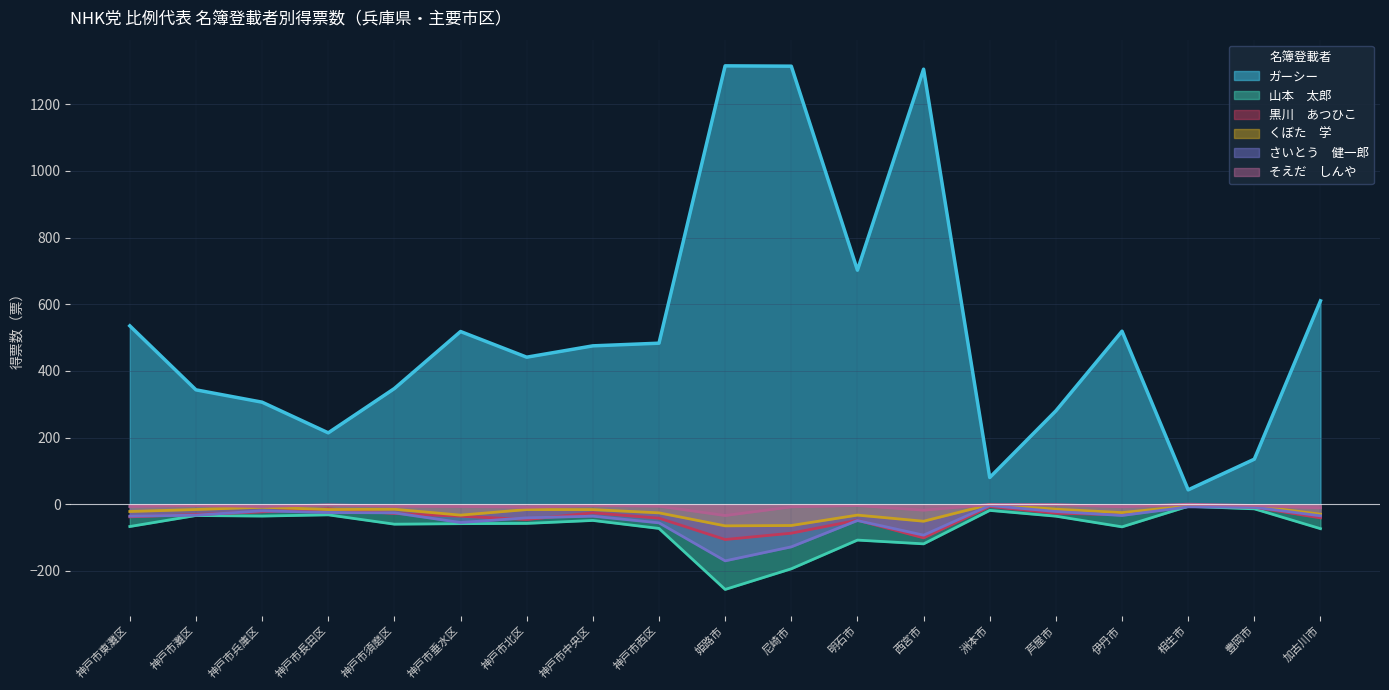

True or false: そえだ　しんや has more than 1 interior local peaks.

True